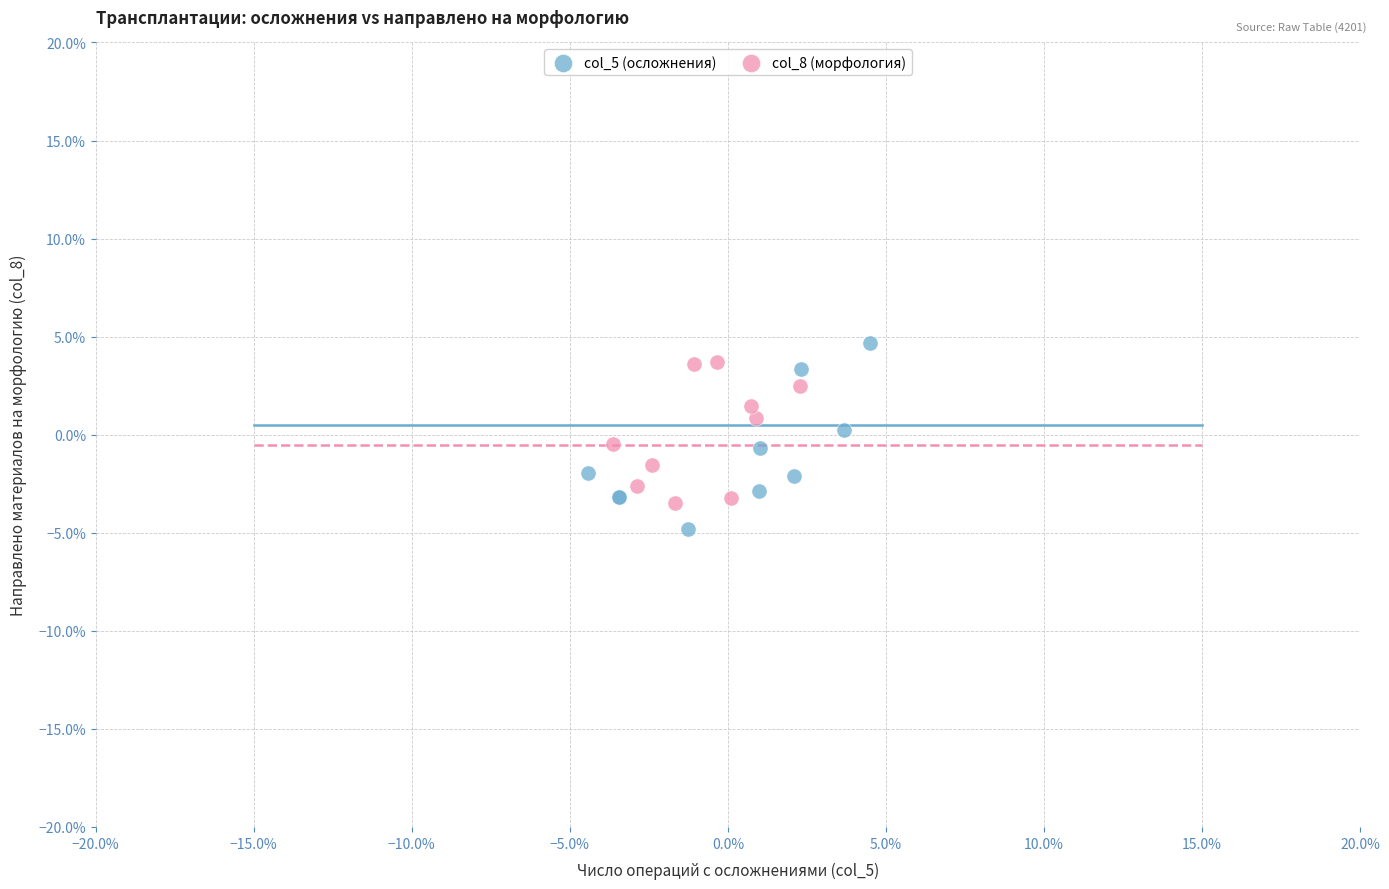

What are all the series names shown in the legend?

col_5 (осложнения), col_8 (морфология)